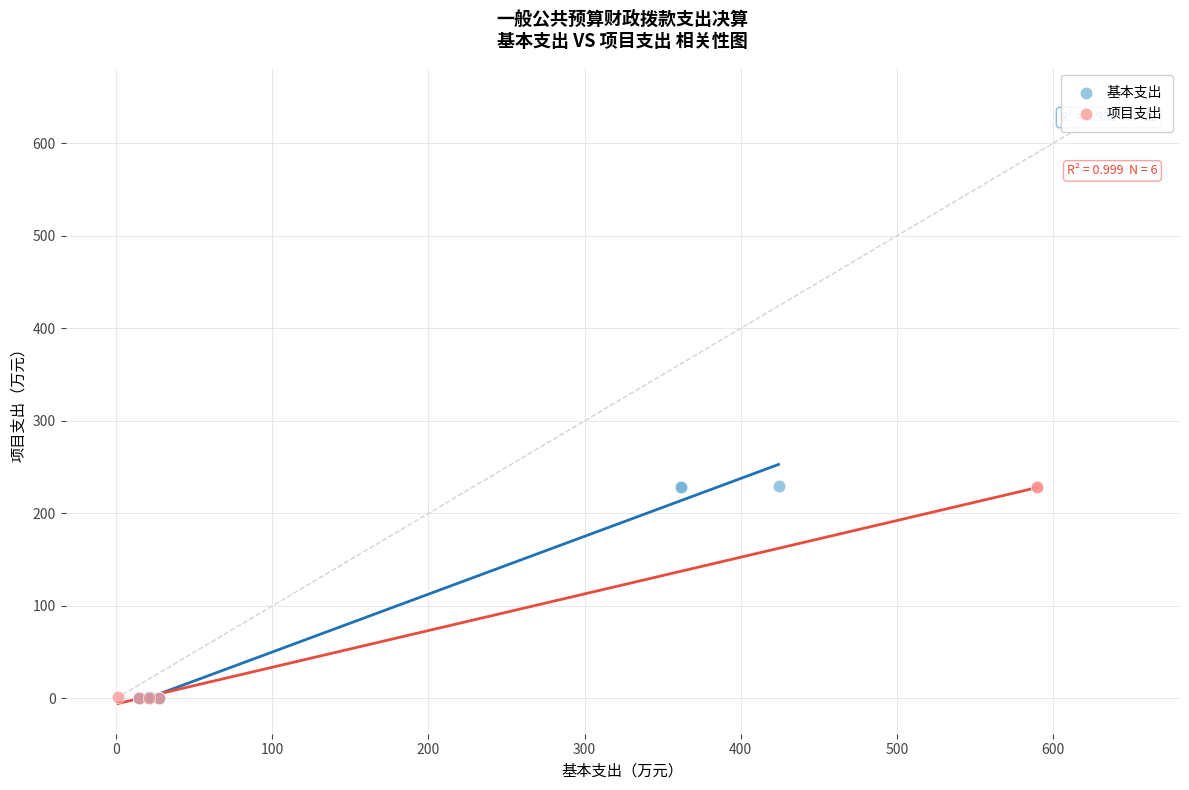

Which series has the largest Y range (max minus min)?

基本支出